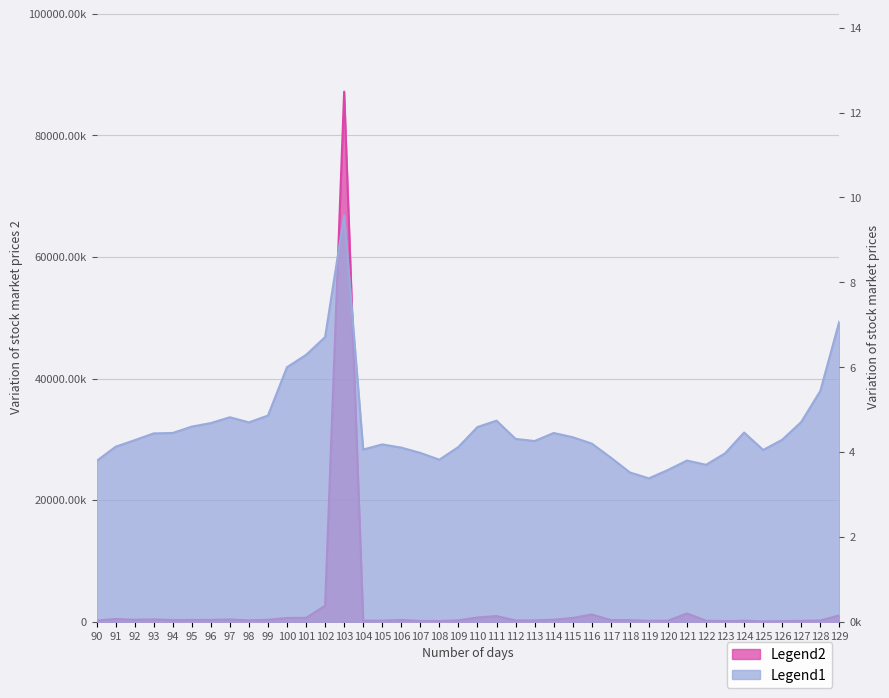

True or false: Legend1 has more than 0 points higher than both neighbors.

True